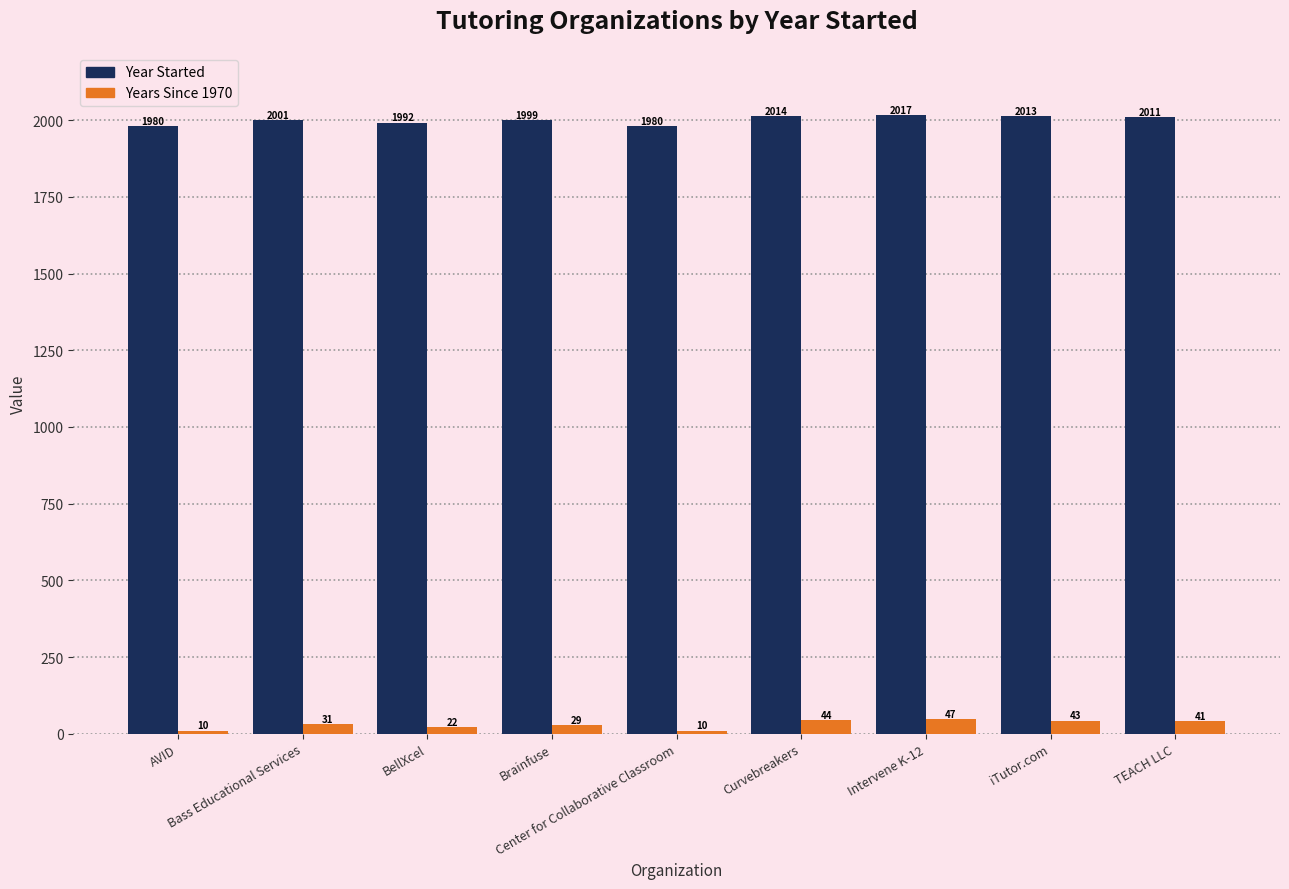

Rank the series at iTutor.com from highest to lowest value.

Year Started, Years Since 1970